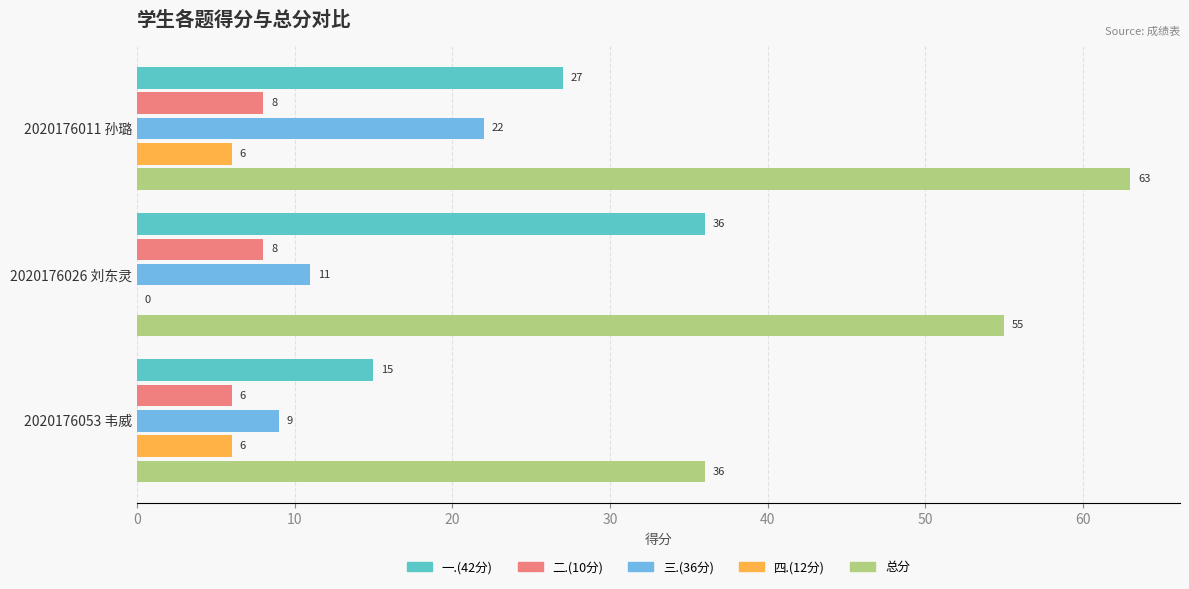

Which category has the highest value in the 总分 series?

2020176011 孙璐